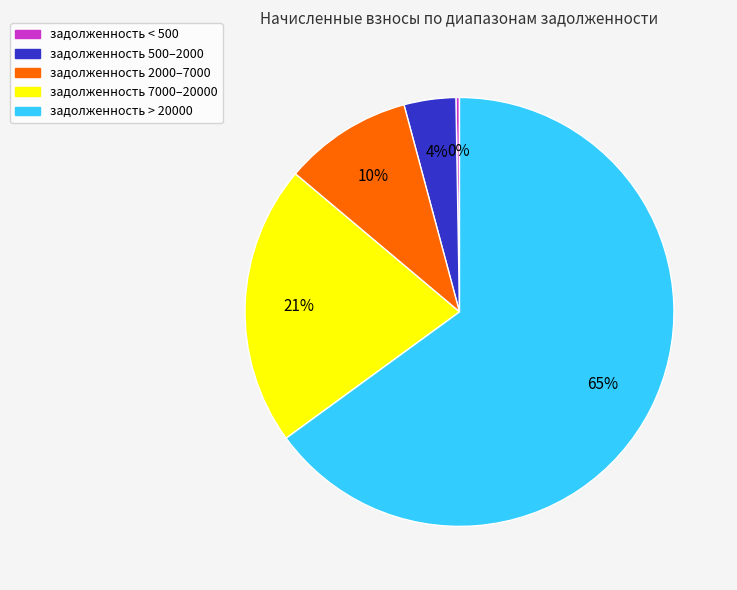

Is there a majority slice in this chart?

Yes